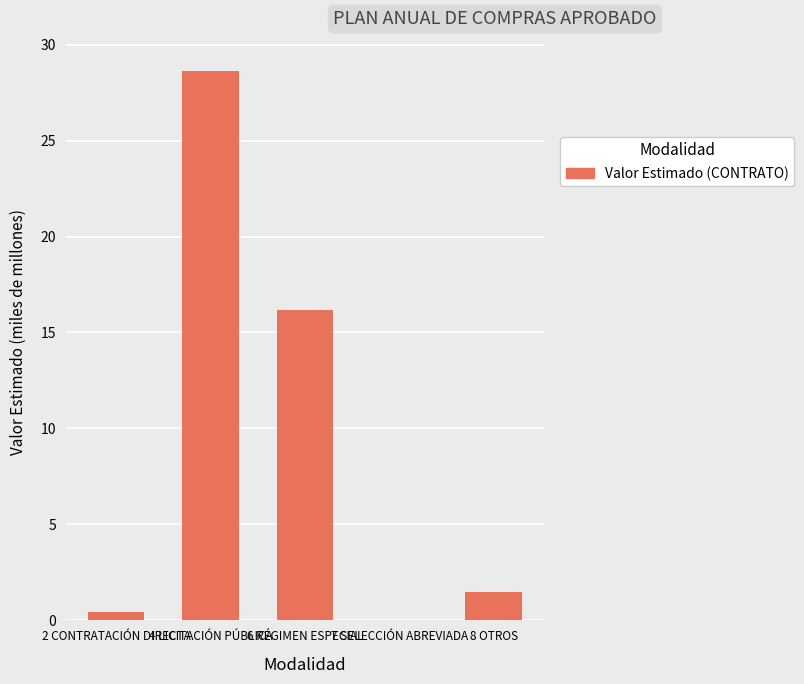

Between 2 CONTRATACIÓN DIRECTA and 4 LICITACIÓN PÚBLICA, which is larger?

4 LICITACIÓN PÚBLICA